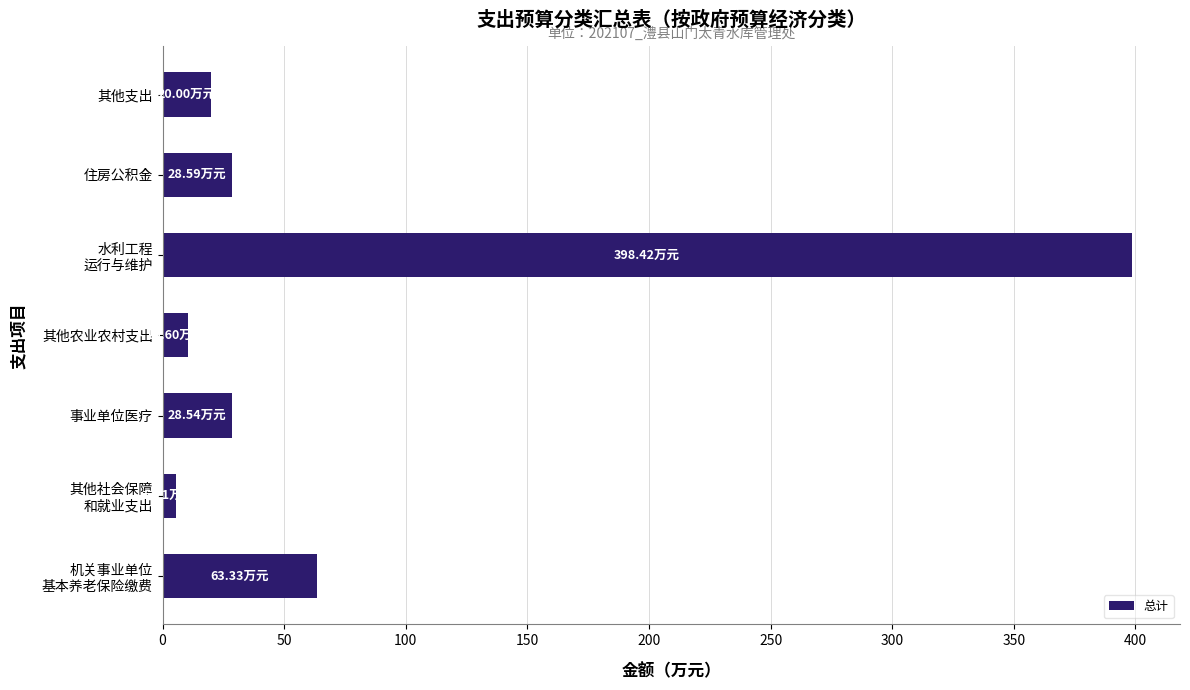

What is the sum of all values?

555.2